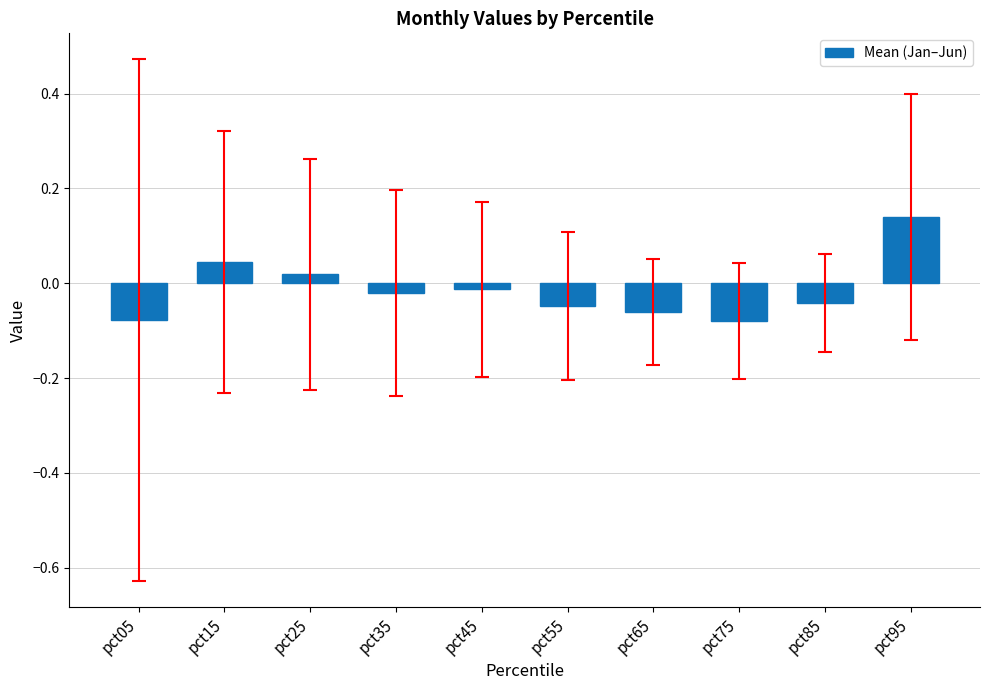

Is it true that the value at pct95 is 0.0?

False